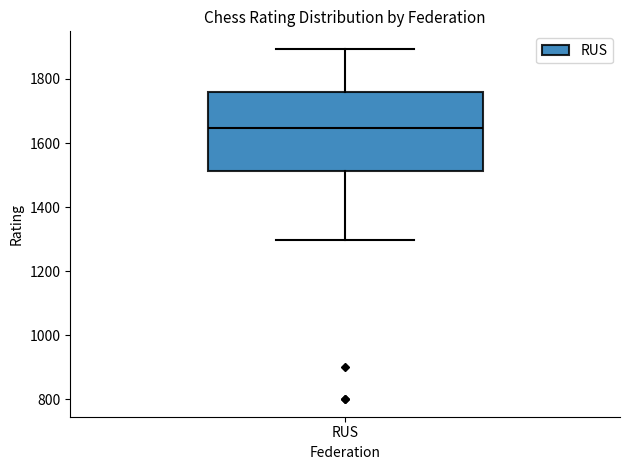

Transcribe this box plot: give where the median line is, the range the box spans, and where the two whiskers end, as read against the y-axis. The values are not printed on the chart, so give them approximately, as read against the axis.

median 1640, box 1520 to 1760, whiskers 1300 to 1900